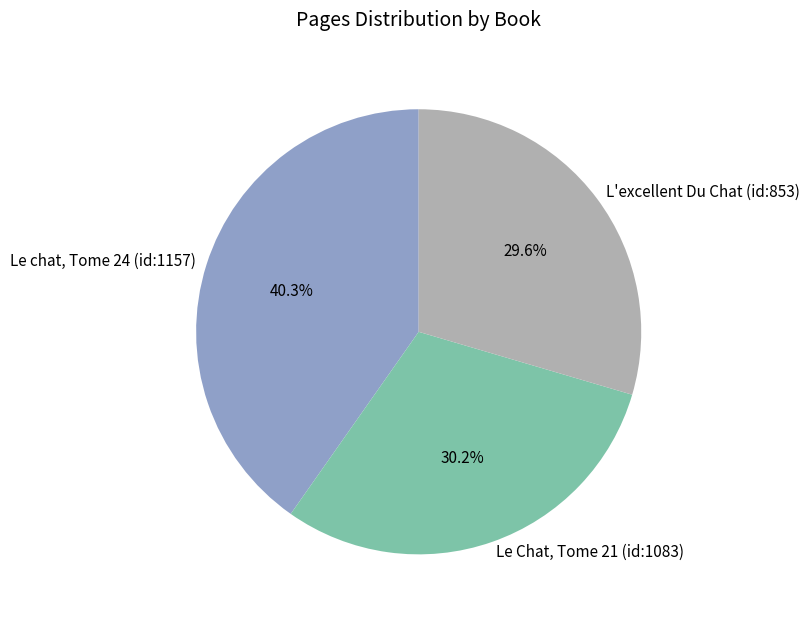

How many segments does this pie chart have?

3